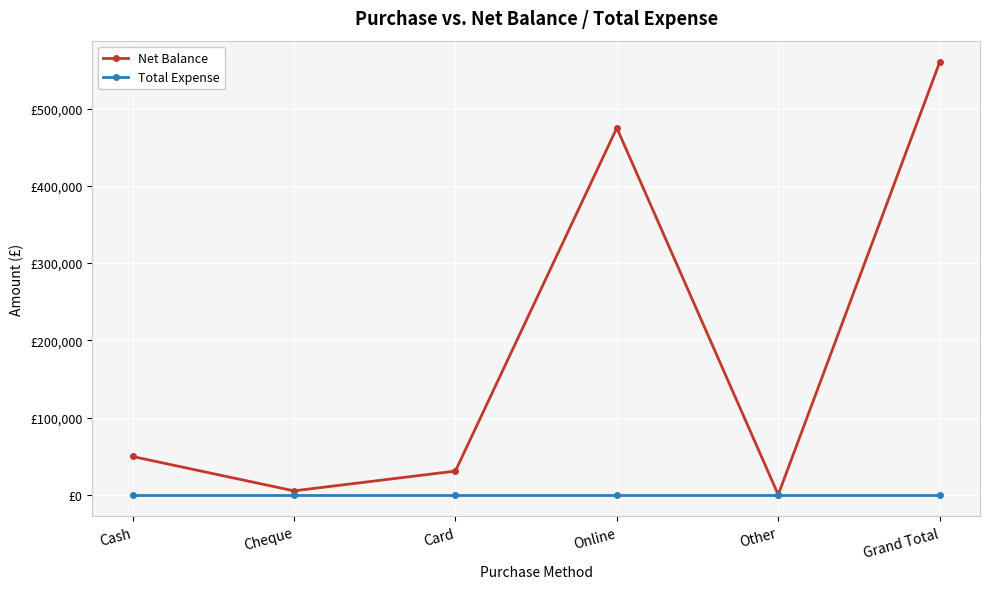

What is the label of the 2nd point from the right?

Other